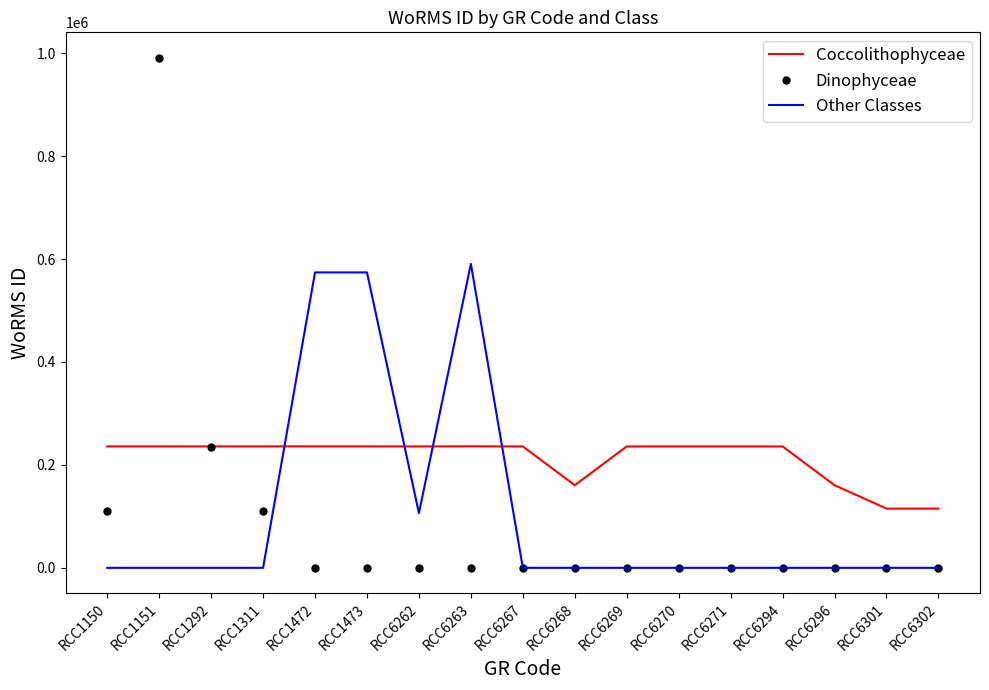

The value of Dinophyceae at RCC6302 is 679453. True or false?

False